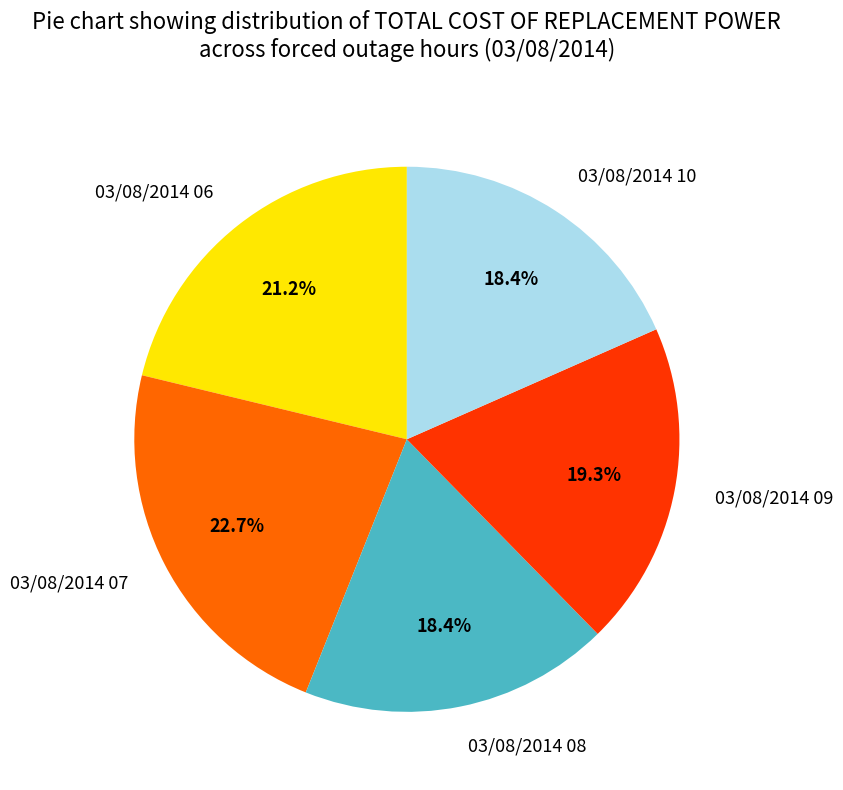

The 03/08/2014 07 slice represents 23% of the pie. True or false?

True